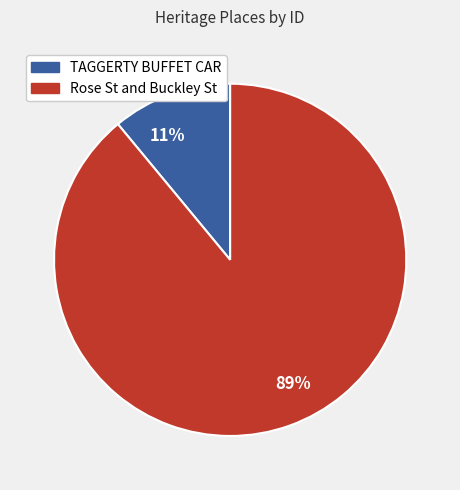

Which slice is the smallest?

TAGGERTY BUFFET CAR